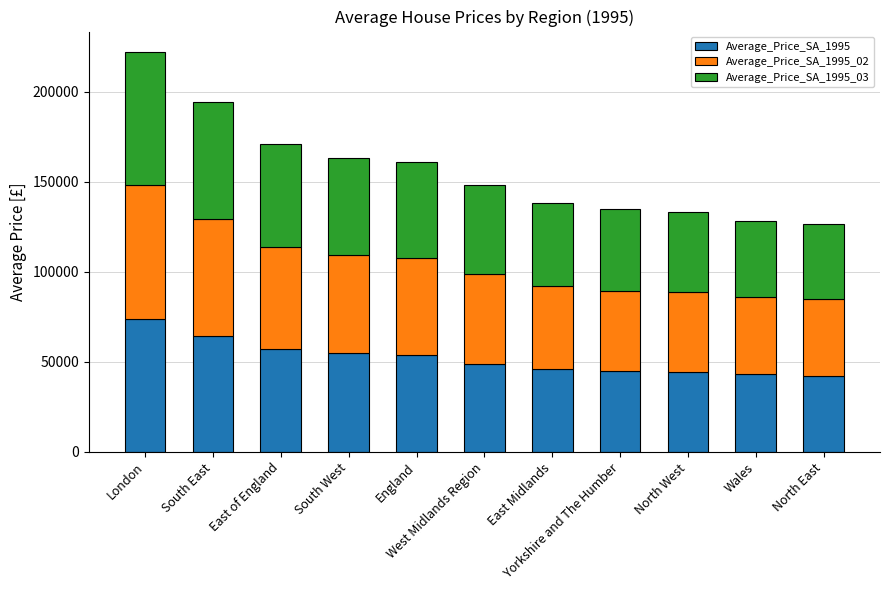

What is the minimum value for Average_Price_SA_1995?

42059.4